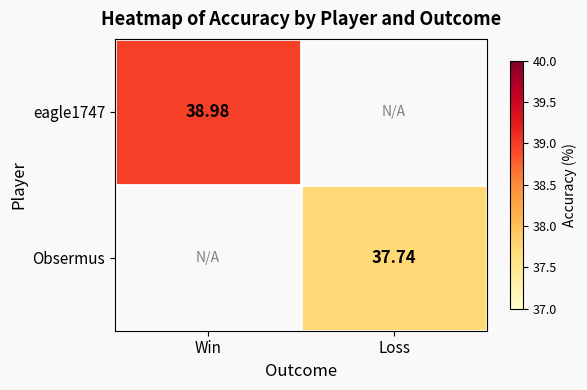

At which label is eagle1747 closest to 38?

Win